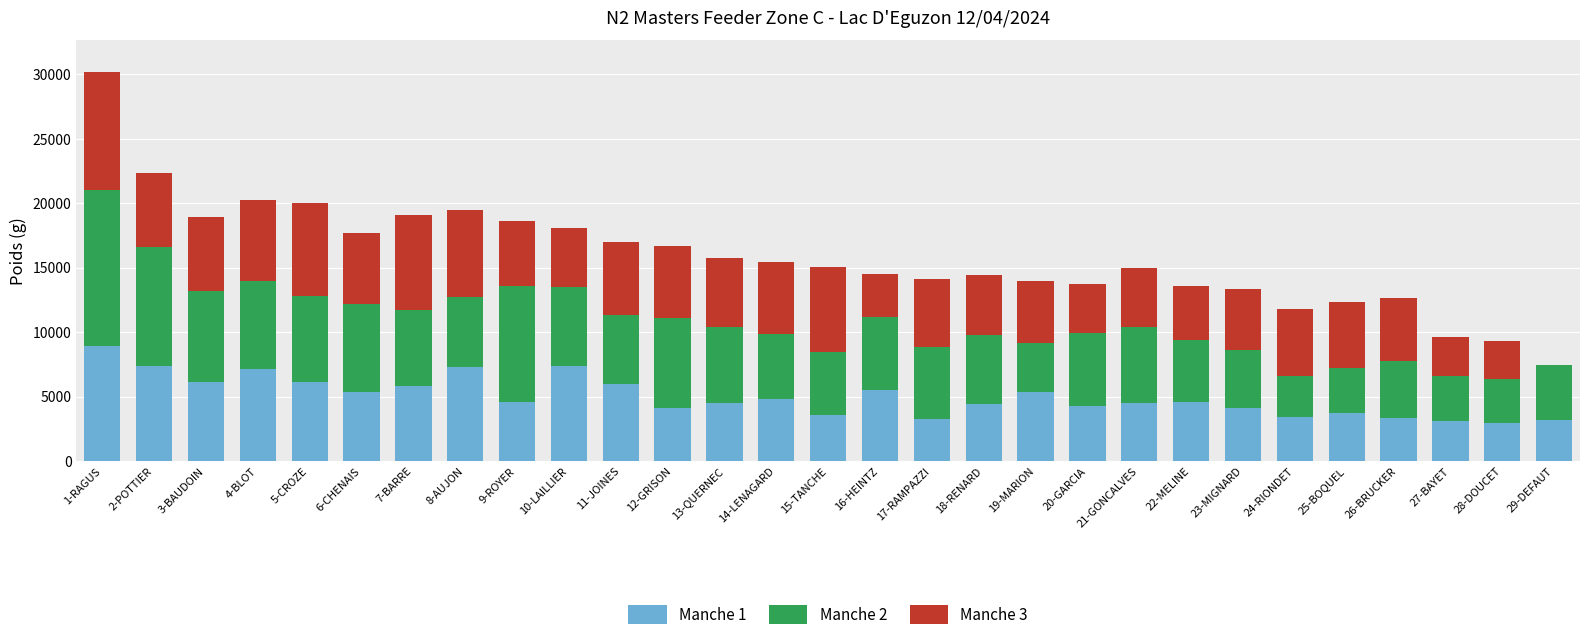

At which category is the sum across all series the highest?

1-RAGUS